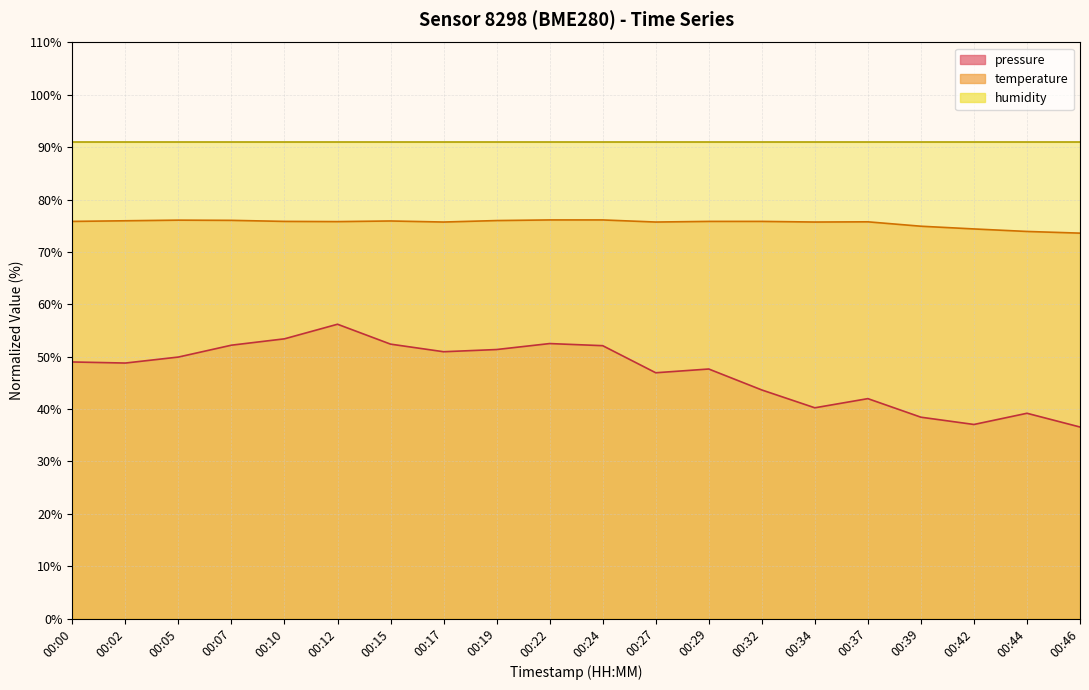

What is the average value of the temperature series?

75.6